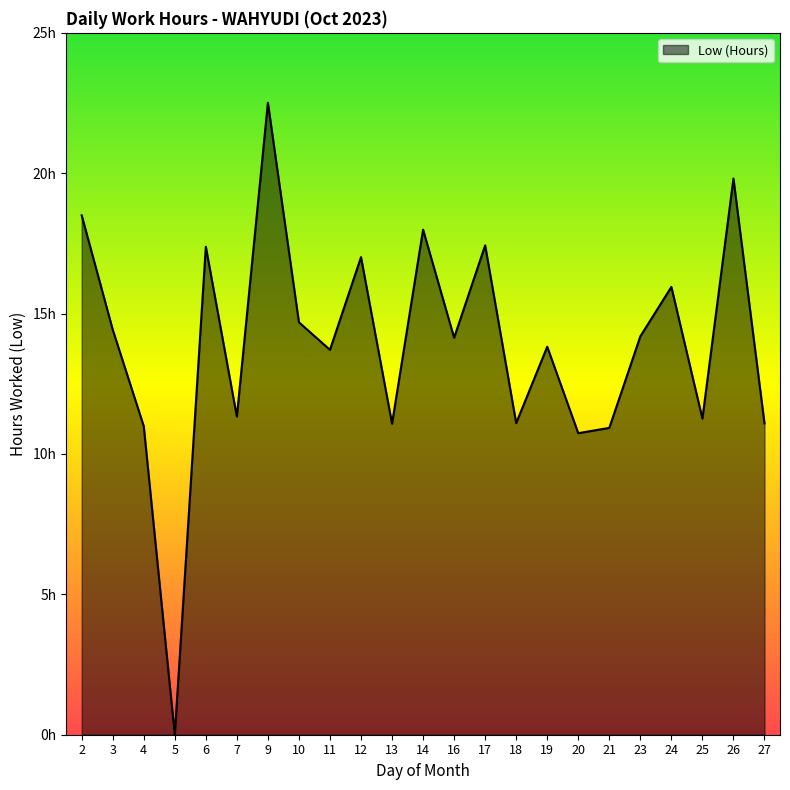

What is the average value?

13.9